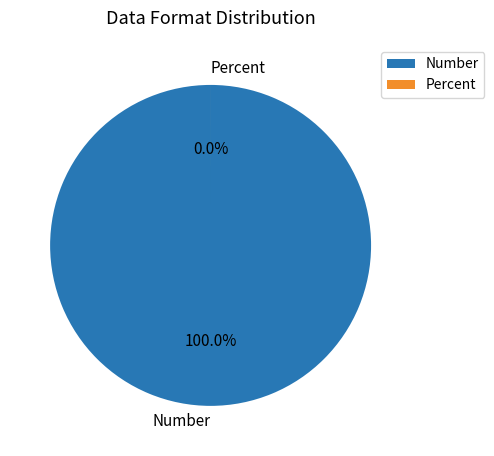

The Number slice represents 100% of the pie. True or false?

True